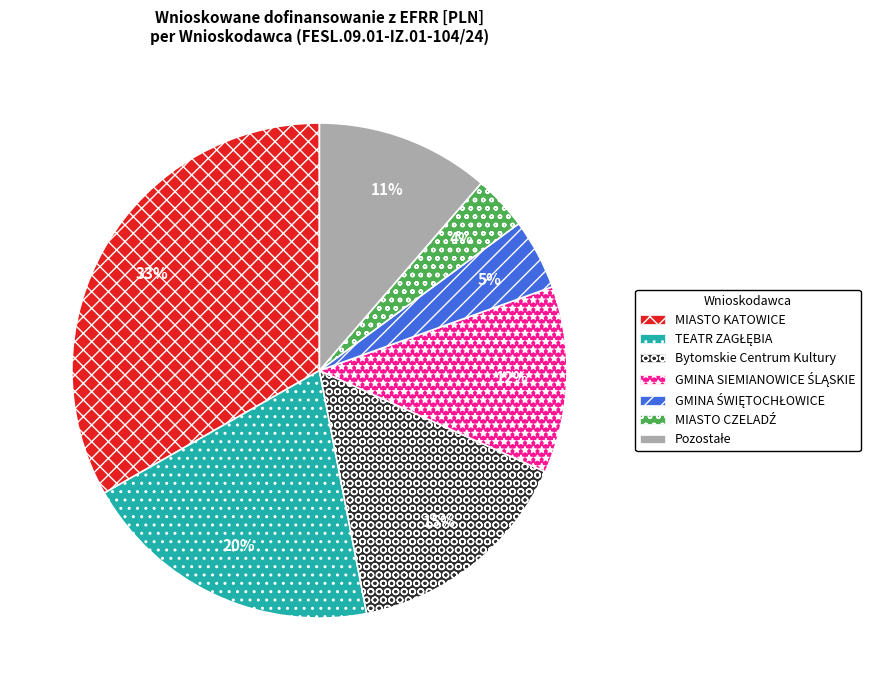

True or false: Bytomskie Centrum Kultury accounts for 5% of the total.

False